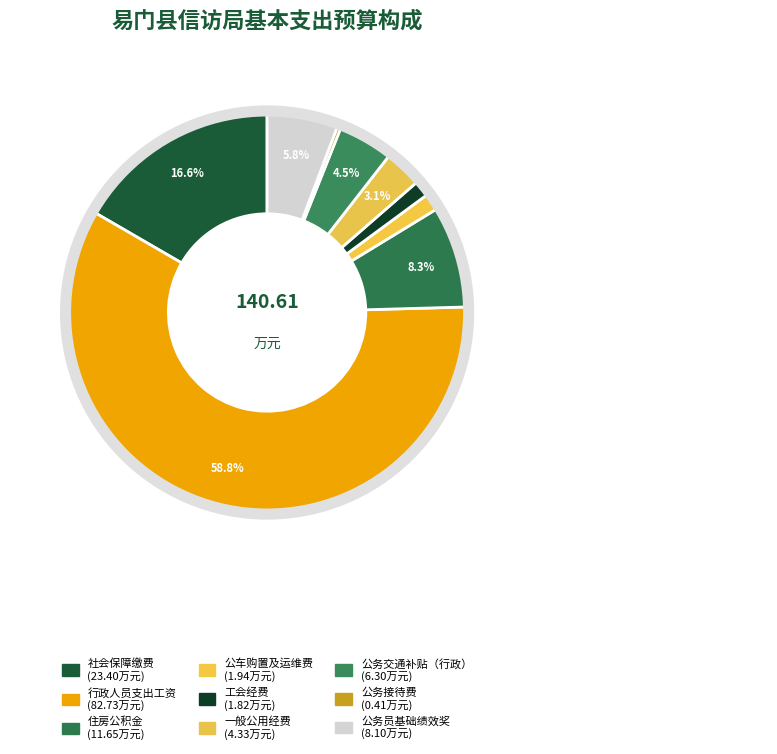

What is the change in value from 社会保障缴费 to 公车购置及运维费?

-21.5